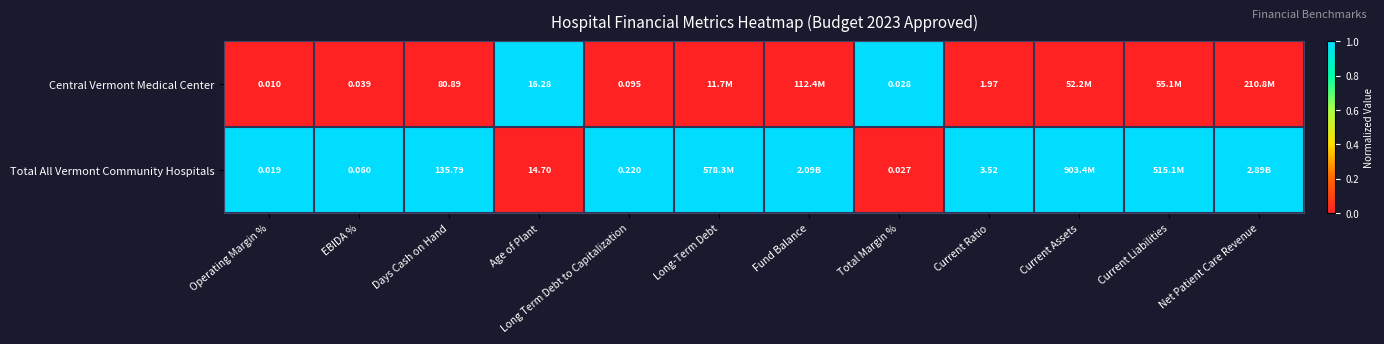

Rank the series at Current Ratio from lowest to highest value.

Central Vermont Medical Center, Total All Vermont Community Hospitals